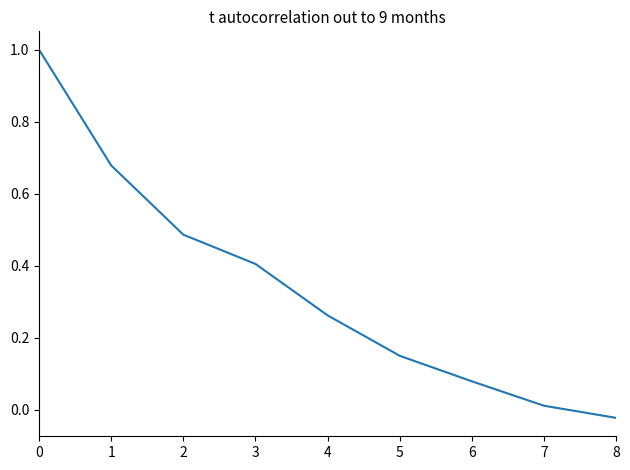

True or false: the data has more than 1 interior local peaks.

False